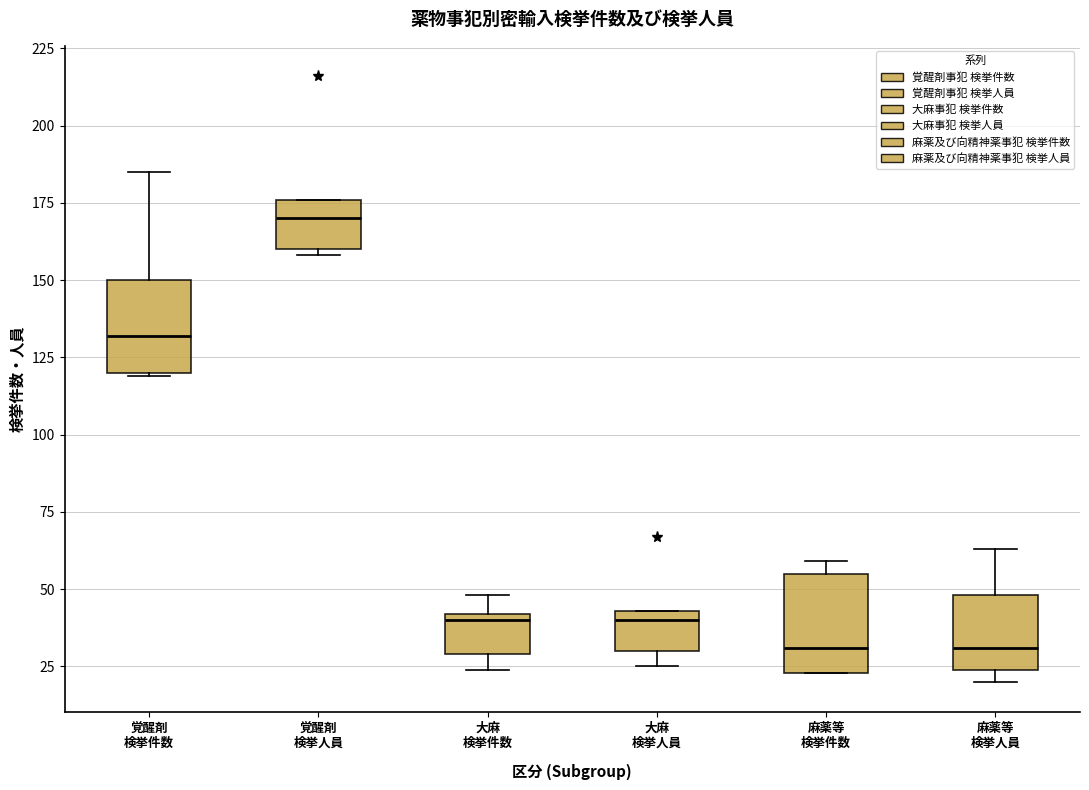

Where does the median line of the box for 麻薬等 検挙人員 sit on the y-axis? The values are not printed on the chart, so give them approximately, as read against the axis.

30